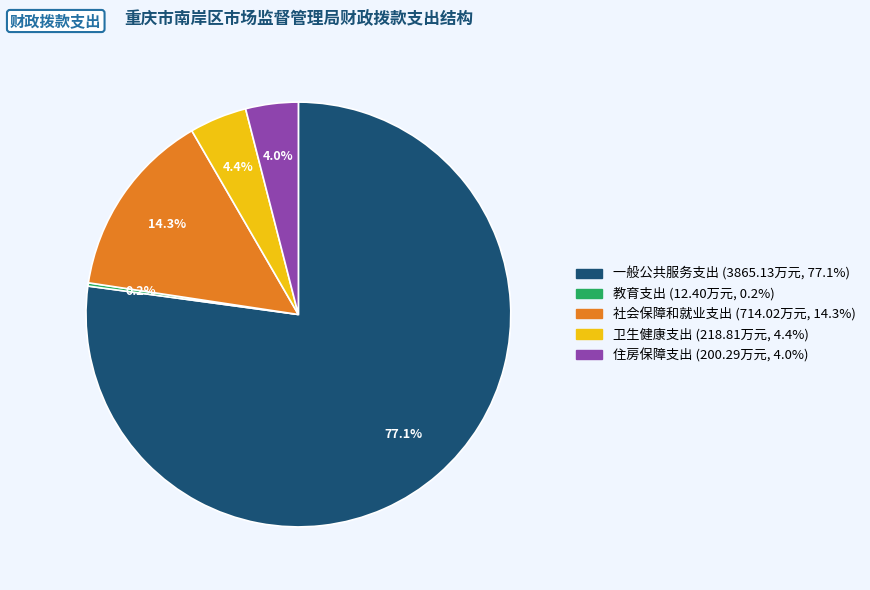

Is there a majority slice in this chart?

Yes